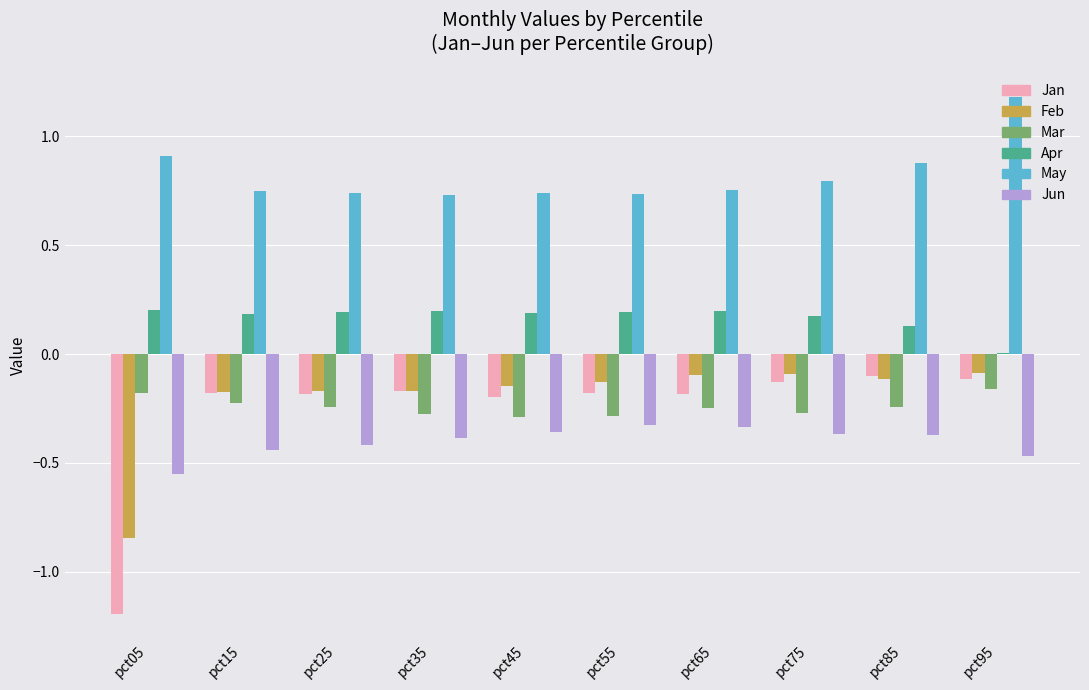

Which category has the highest value across all series?

pct95